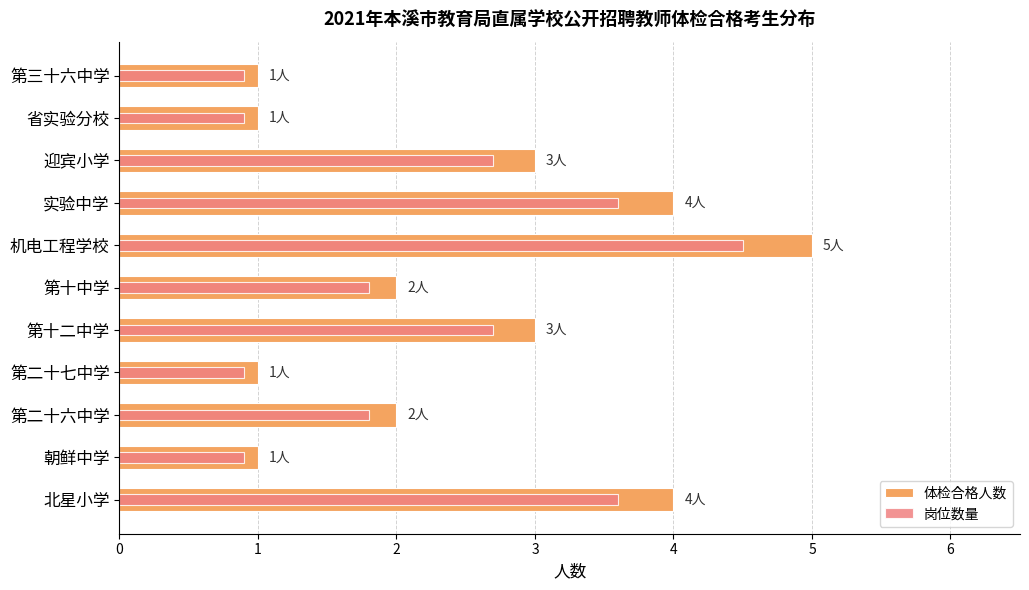

How many categories are shown in the chart?

11